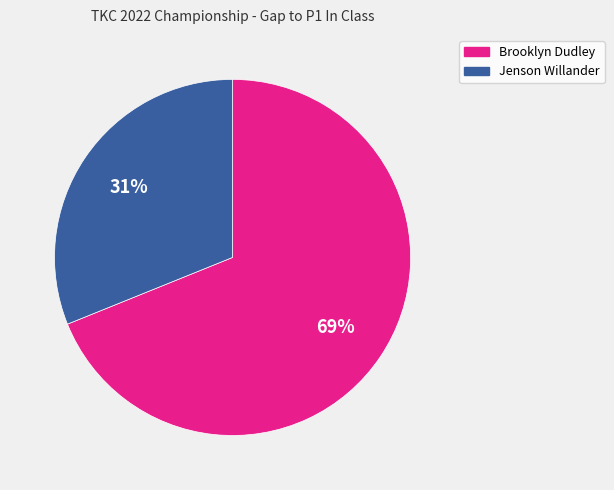

To the nearest percent, what is the combined percentage of Brooklyn Dudley and Jenson Willander?

100%